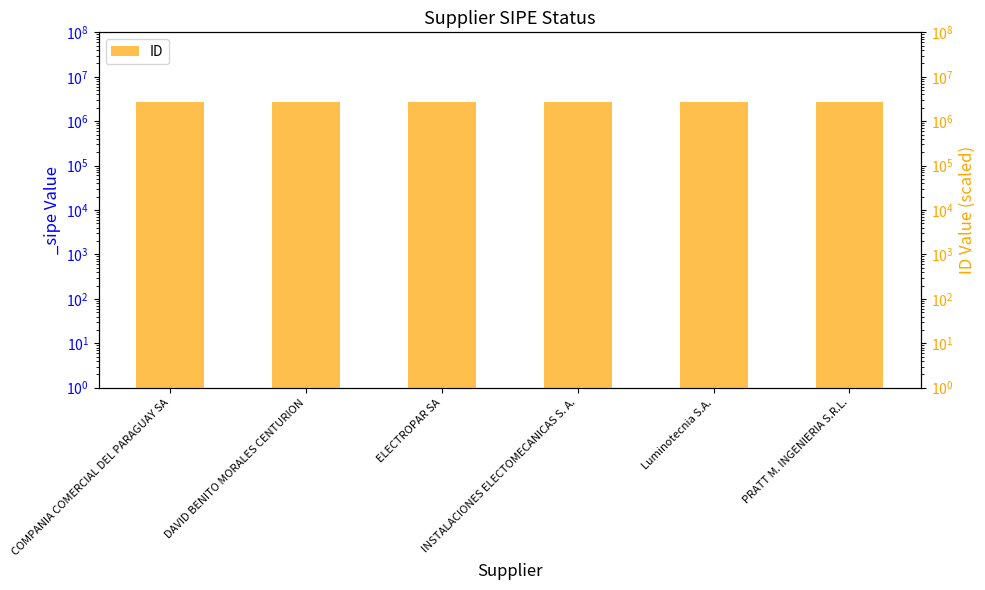

Rank the categories by value from highest to lowest.

INSTALACIONES ELECTOMECANICAS S. A., COMPANIA COMERCIAL DEL PARAGUAY SA, ELECTROPAR SA, Luminotecnia S.A., DAVID BENITO MORALES CENTURION, PRATT M. INGENIERIA S.R.L.